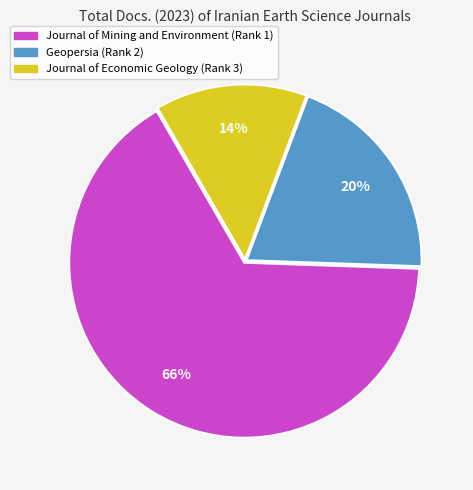

To the nearest percent, what is the difference between the largest and smallest slice percentages?

52%